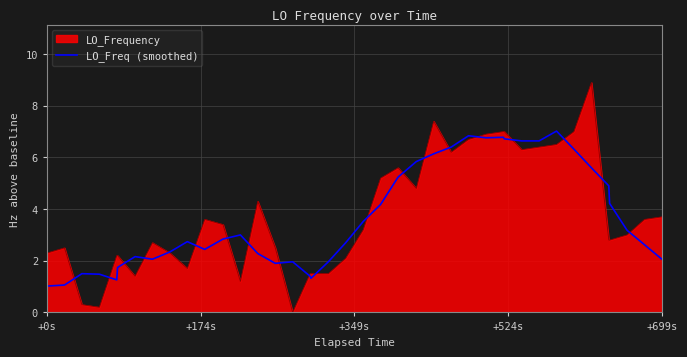

Which series has the widest spread of values?

LO_Frequency